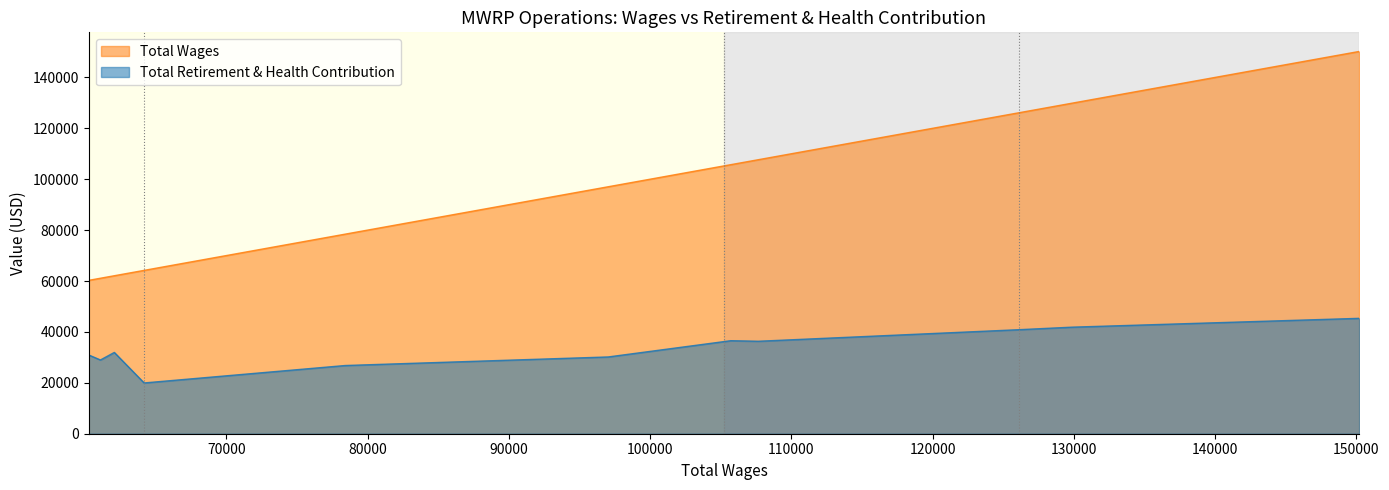

At how many categories does at least one series exceed 62048?

10